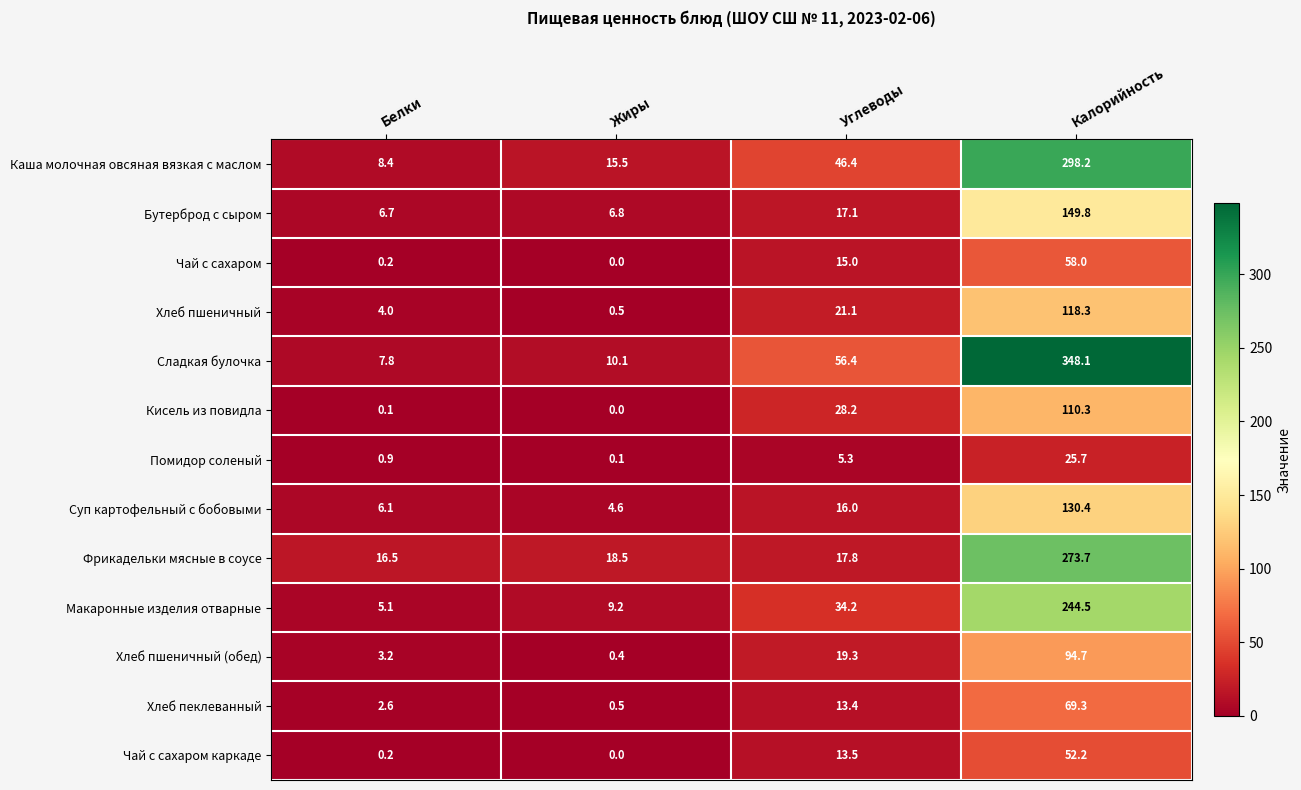

What is the difference between the Макаронные изделия отварные values at Углеводы and Калорийность?

210.3